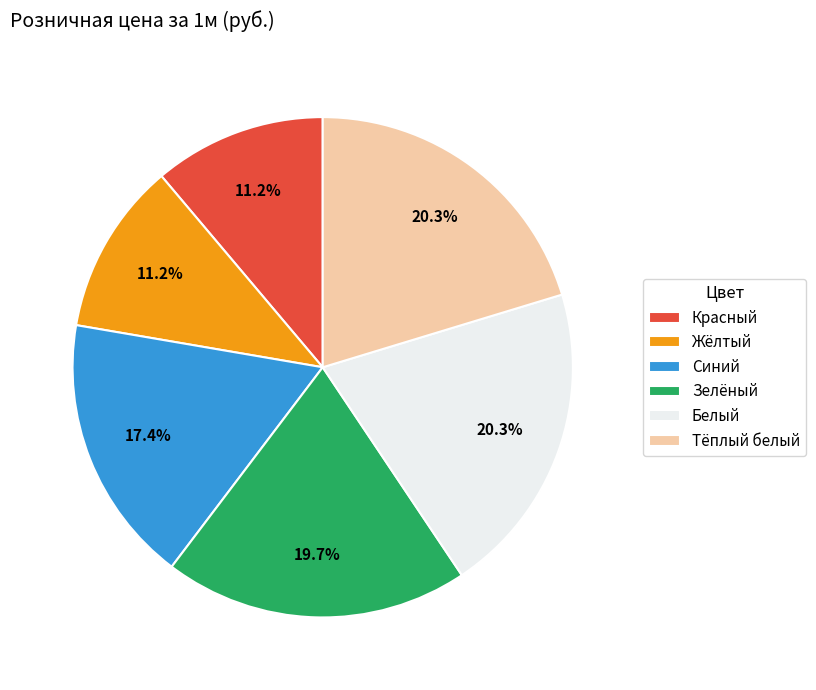

Does any single category account for the majority?

No